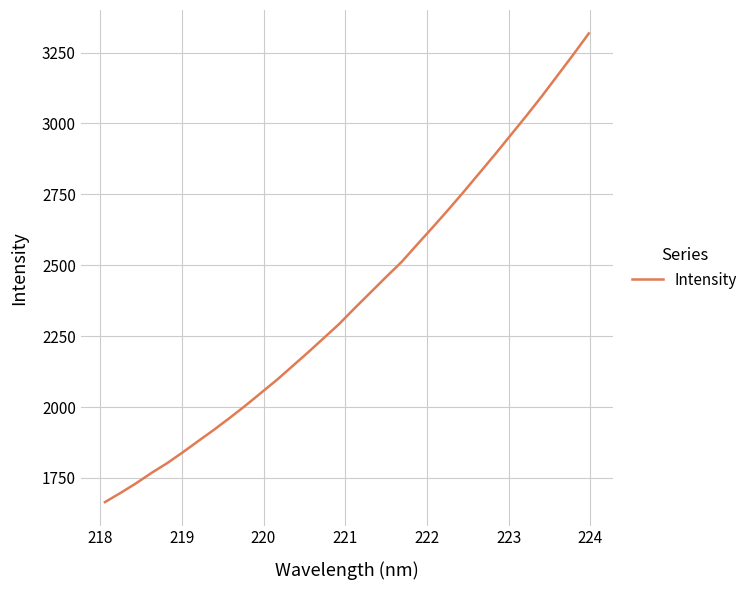

True or false: the data has more than 2 interior local peaks.

False